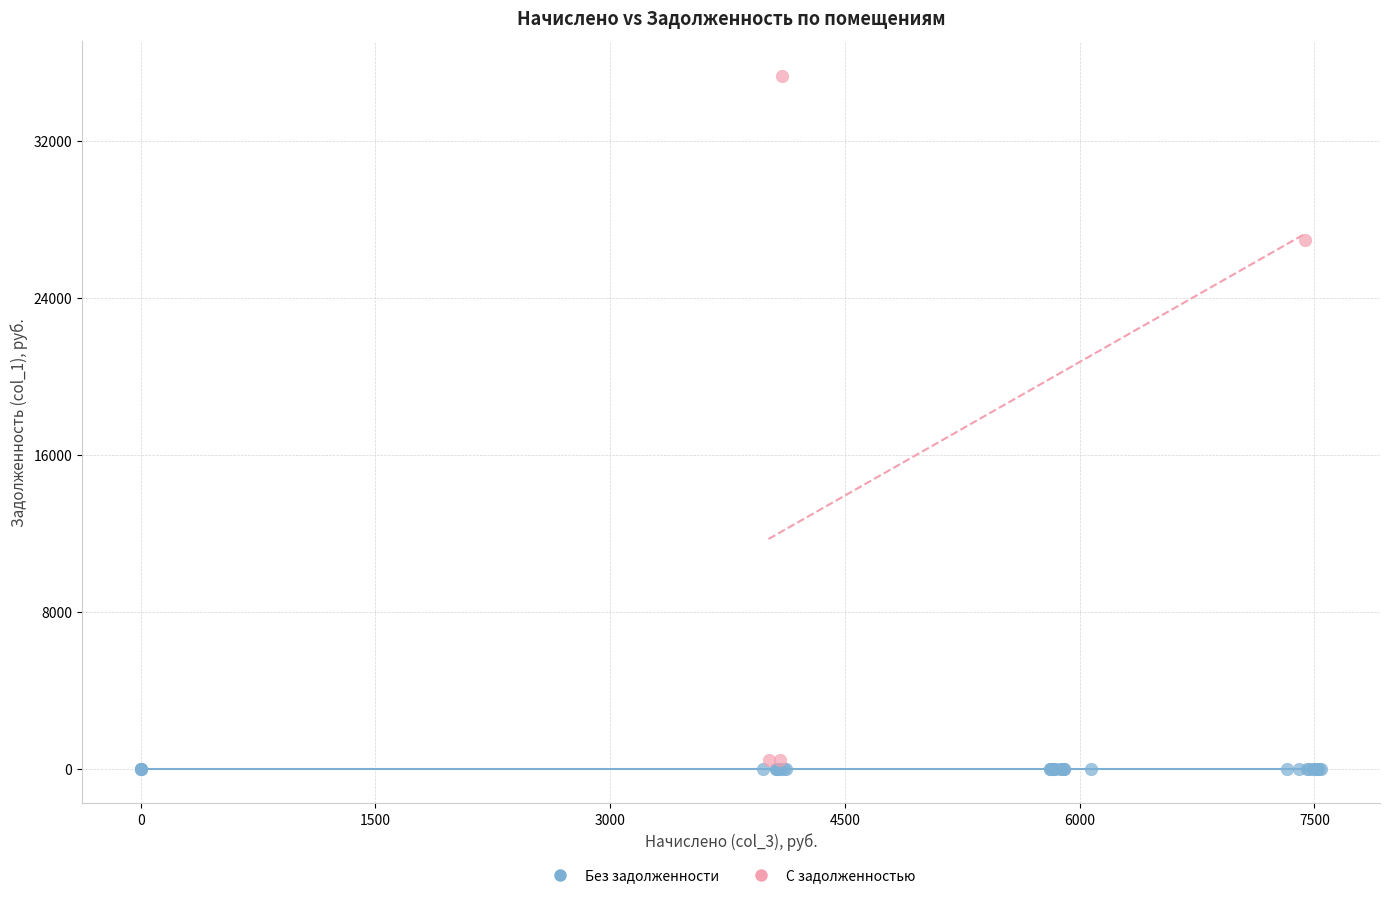

What are all the series names shown in the legend?

Без задолженности, С задолженностью